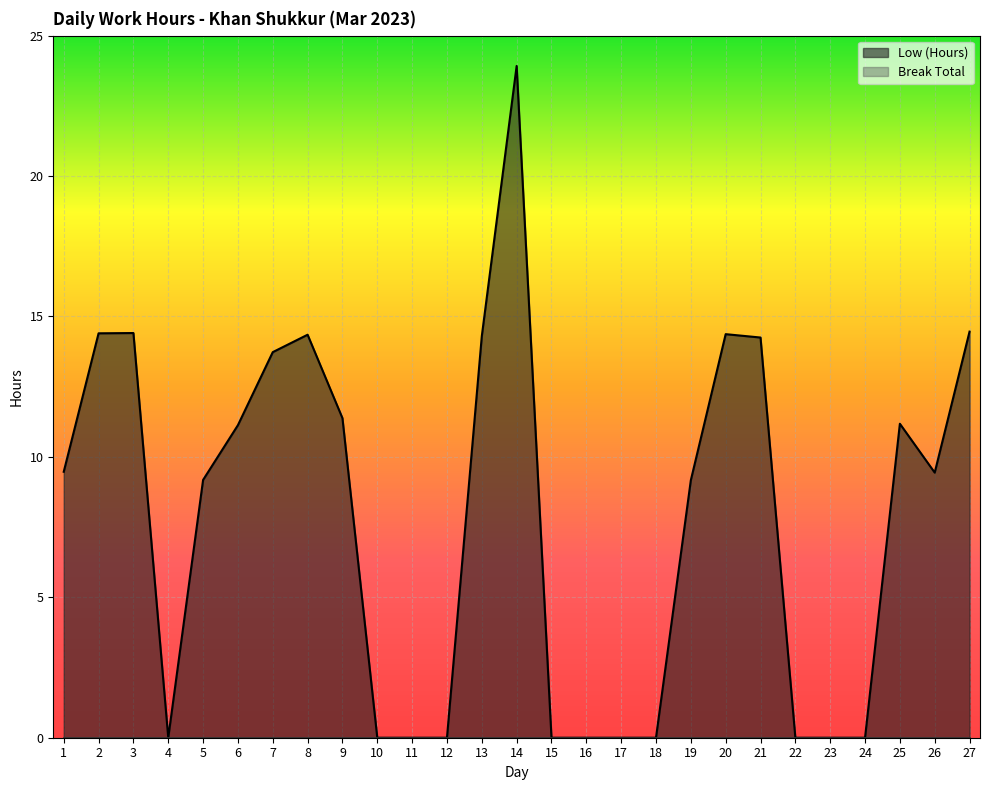

What is the greatest value displayed?

23.9